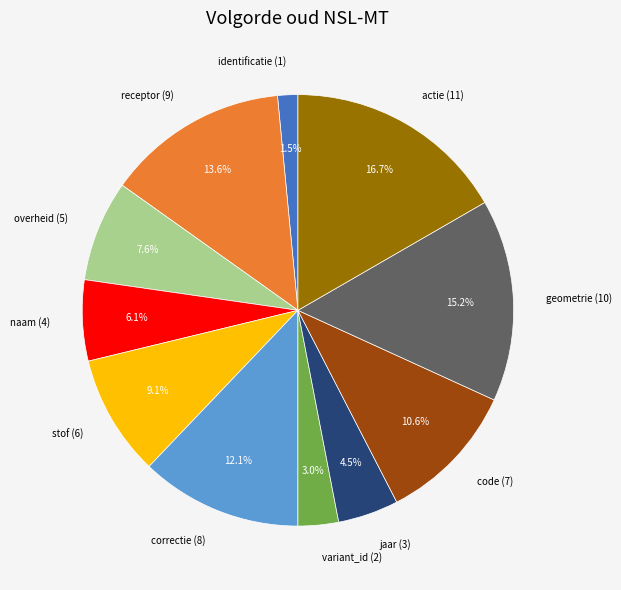

Which slice is the smallest?

identificatie (1)